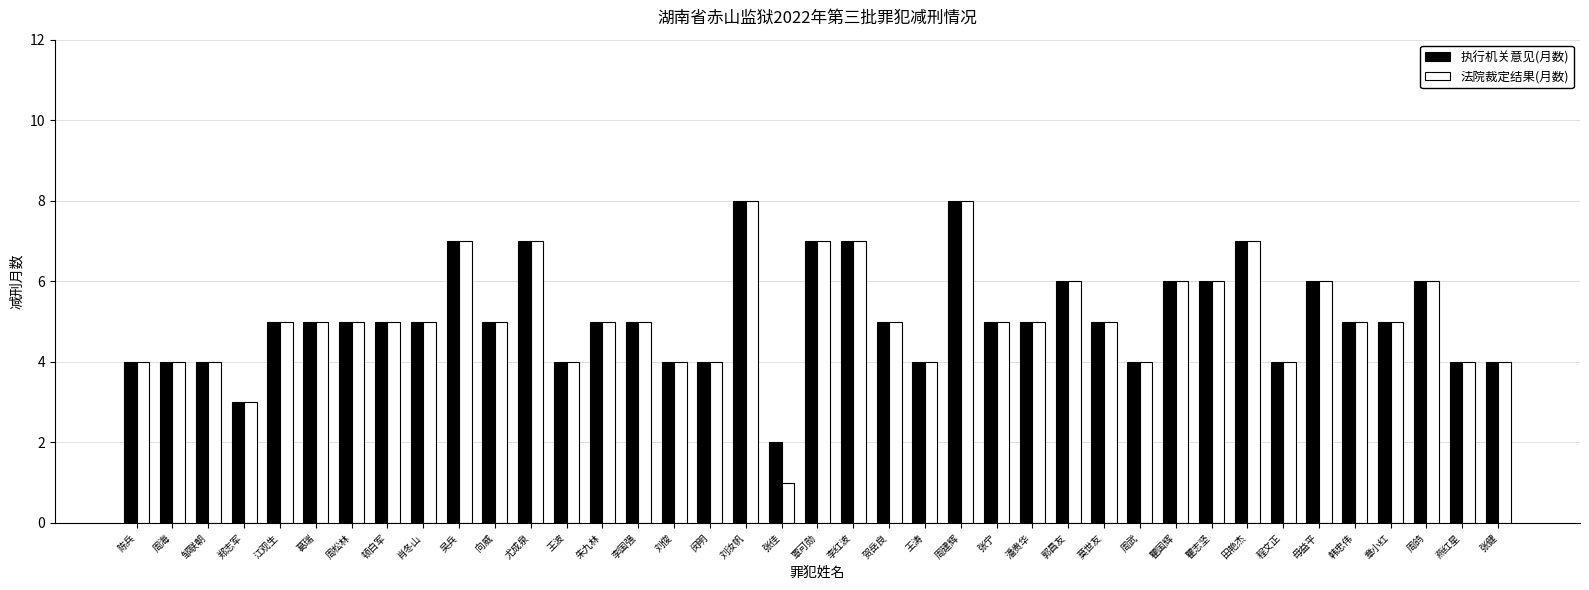

Read the 执行机关意见(月数) value at 尤成泉.

7